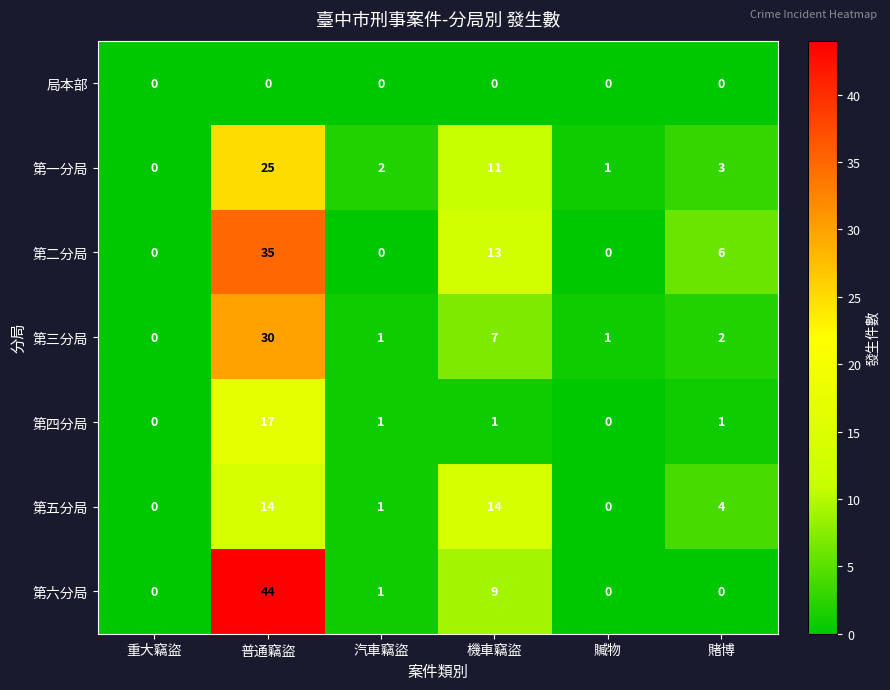

The 局本部 series shows 0 at 賭博. True or false?

True